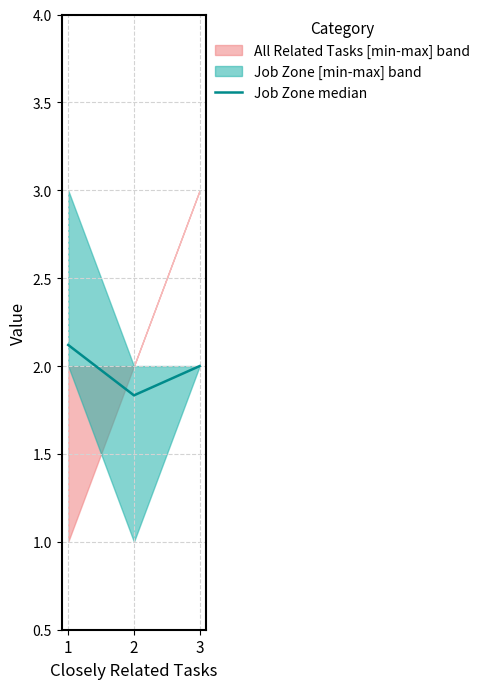

What is the value of the 1st point from the left?

2.1